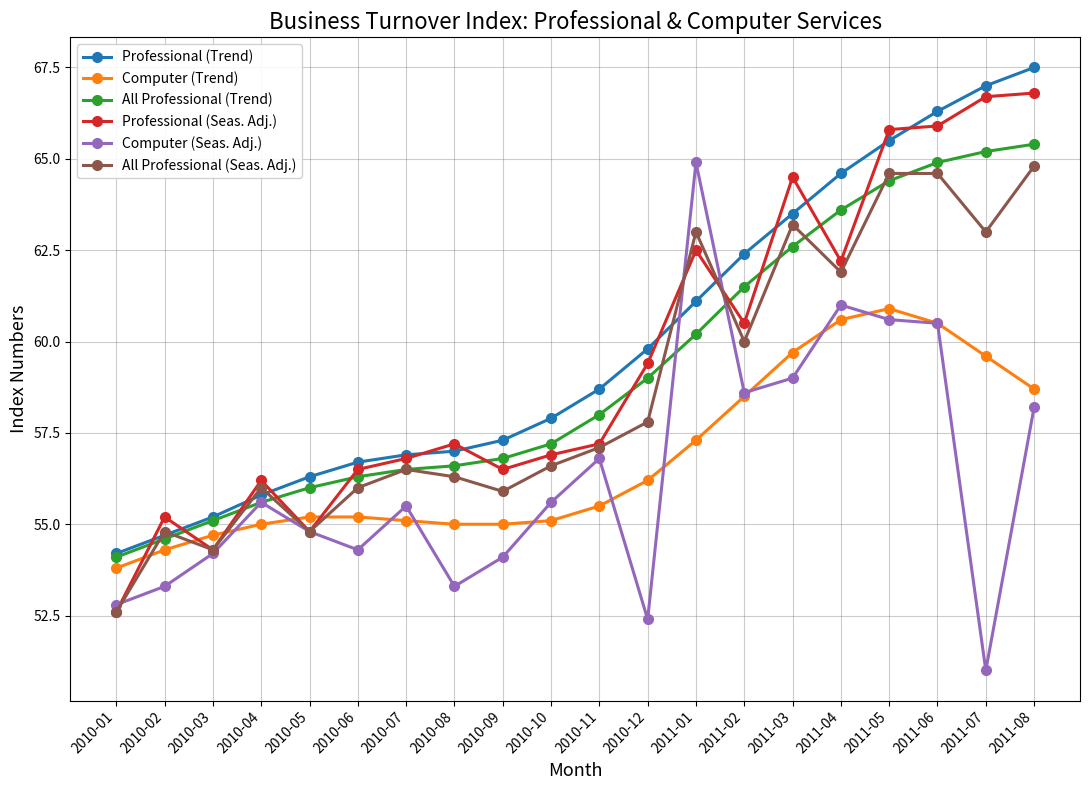

The value of Professional (Trend) at 2011-03 is 63.5. True or false?

True